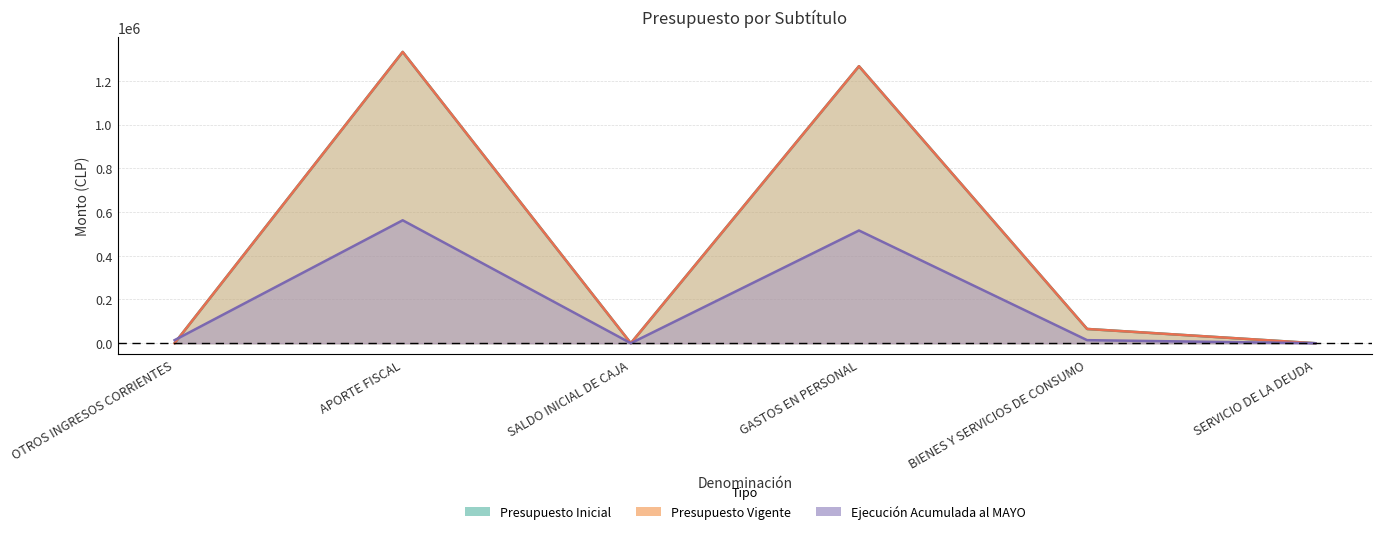

True or false: Presupuesto Inicial has a value of 0 at OTROS INGRESOS CORRIENTES.

True